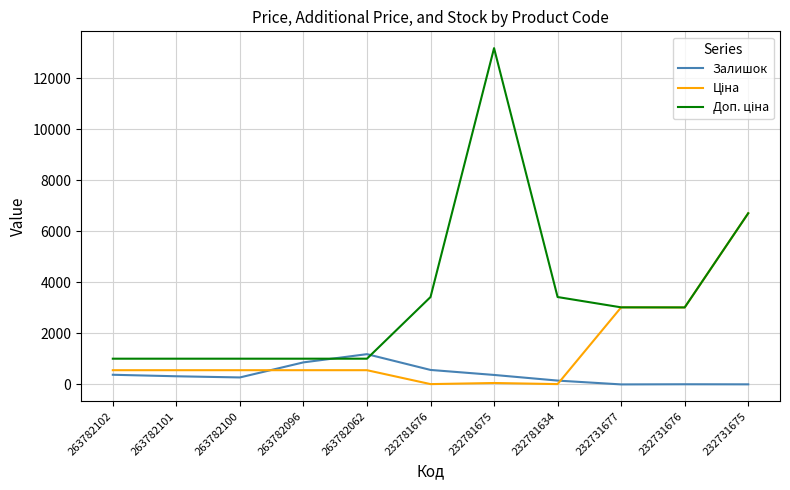

In Ціна, how many points are higher than both neighbors (excluding endpoints)?

2